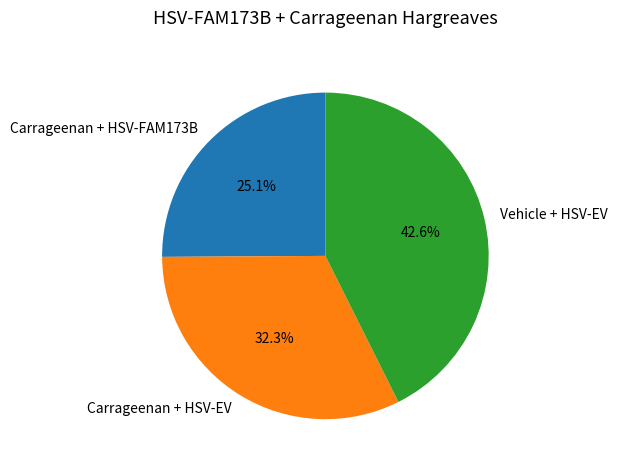

Which category has the smallest portion of the pie?

Carrageenan + HSV-FAM173B